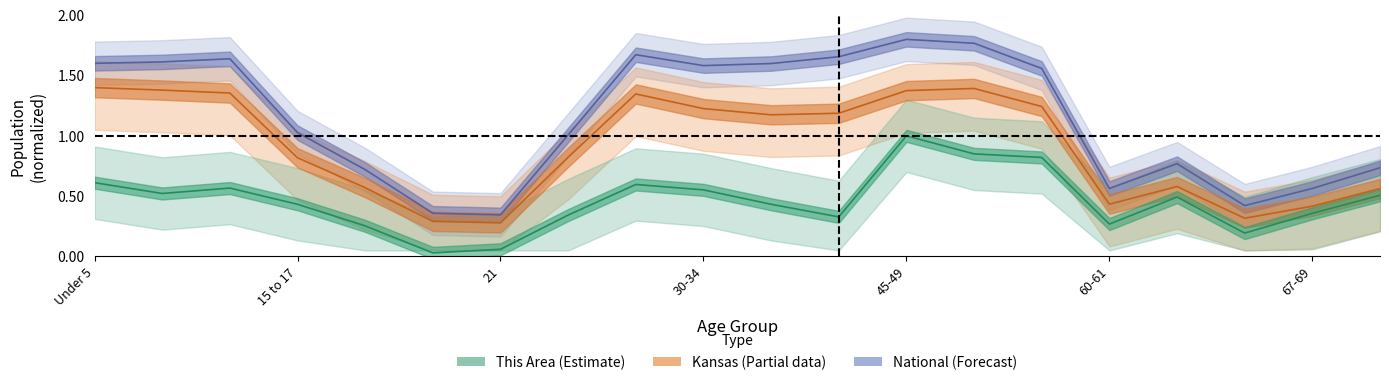

At which label does Kansas first exceed 1?

Under 5